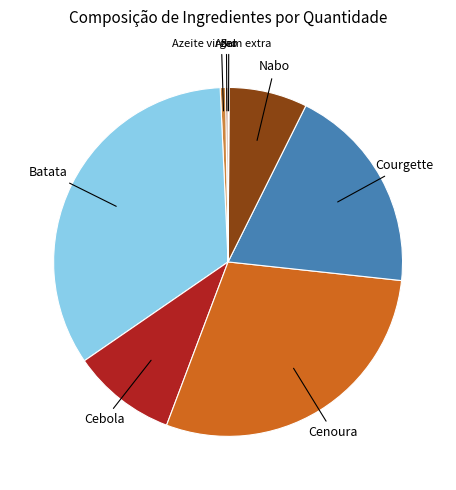

What is the largest slice in the pie chart?

Batata